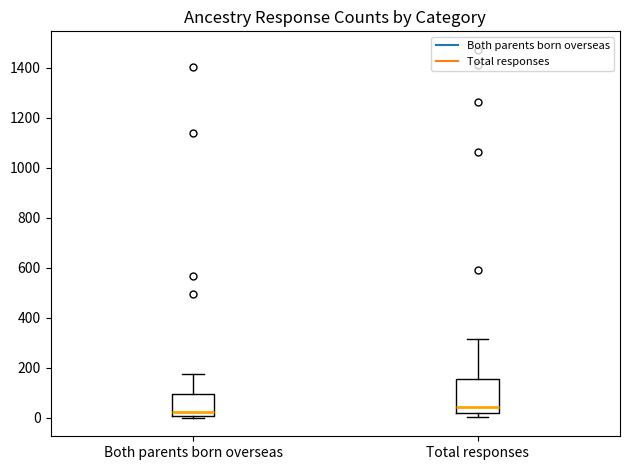

Reading left to right, read every box against the y-axis: the position of its median line, the range the box covers, and the ends of its whiskers. The values are not printed on the chart, so give them approximately, as read against the axis.

Both parents born overseas: median 20, box 0 to 100, whiskers 0 (just below the box's lower edge) to 180
Total responses: median 40, box 20 to 160, whiskers 0 to 320